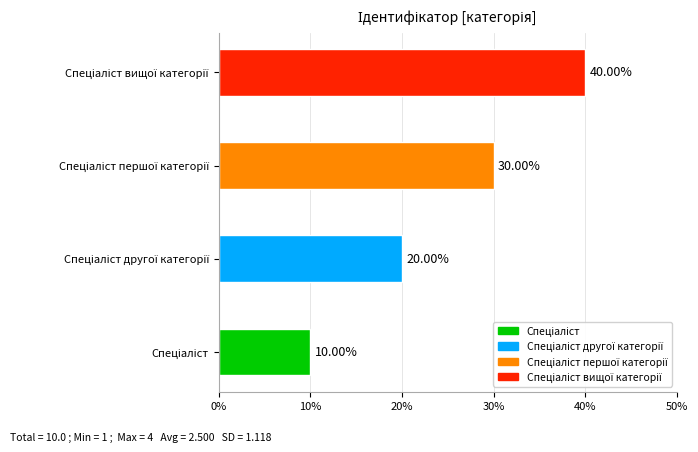

What is the difference between the second highest and minimum values?

20